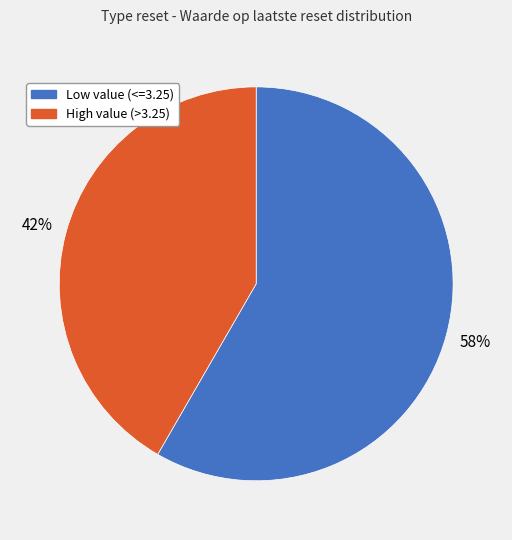

To the nearest percent, what is the average slice percentage?

50%